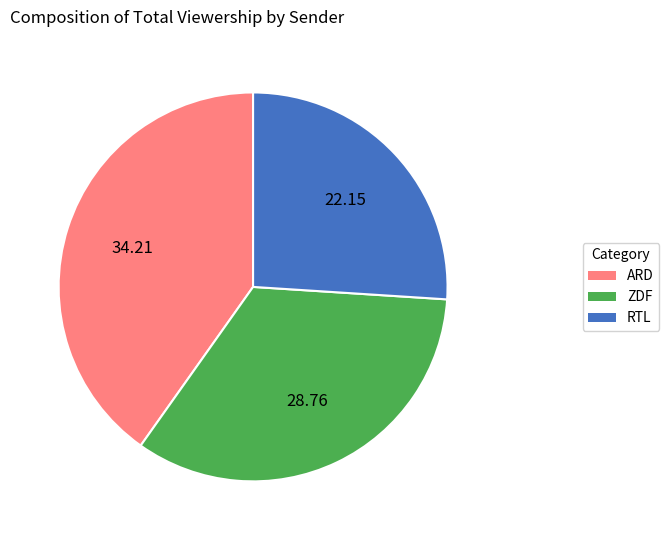

Is there a majority slice in this chart?

No